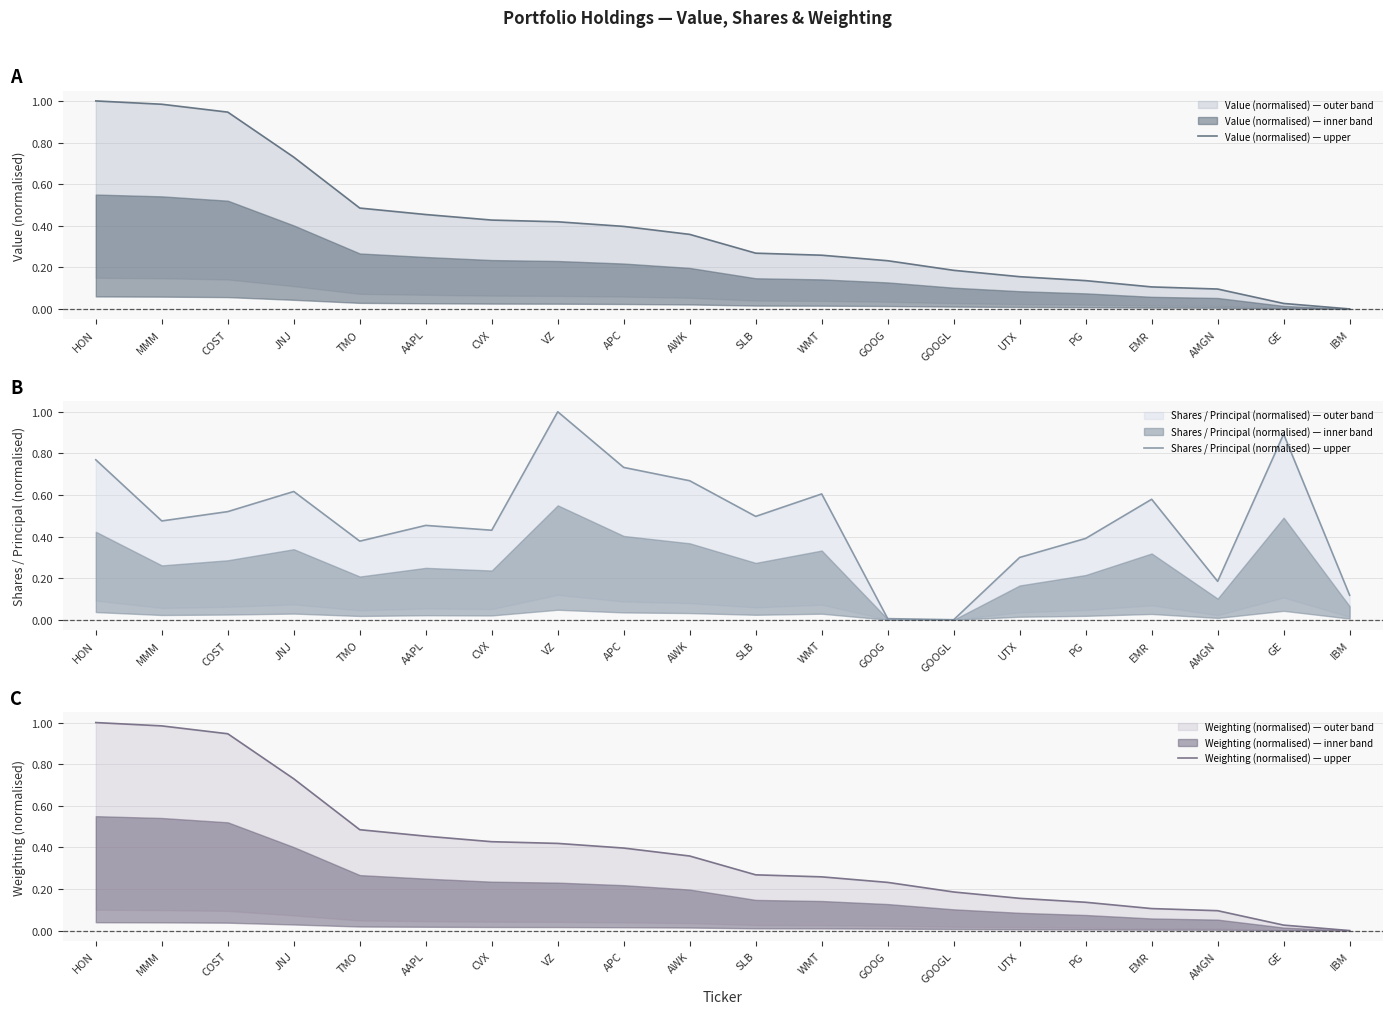

Where do Shares / Principal (normalised) — upper and Weighting (normalised) — upper first cross each other?

AAPL and CVX